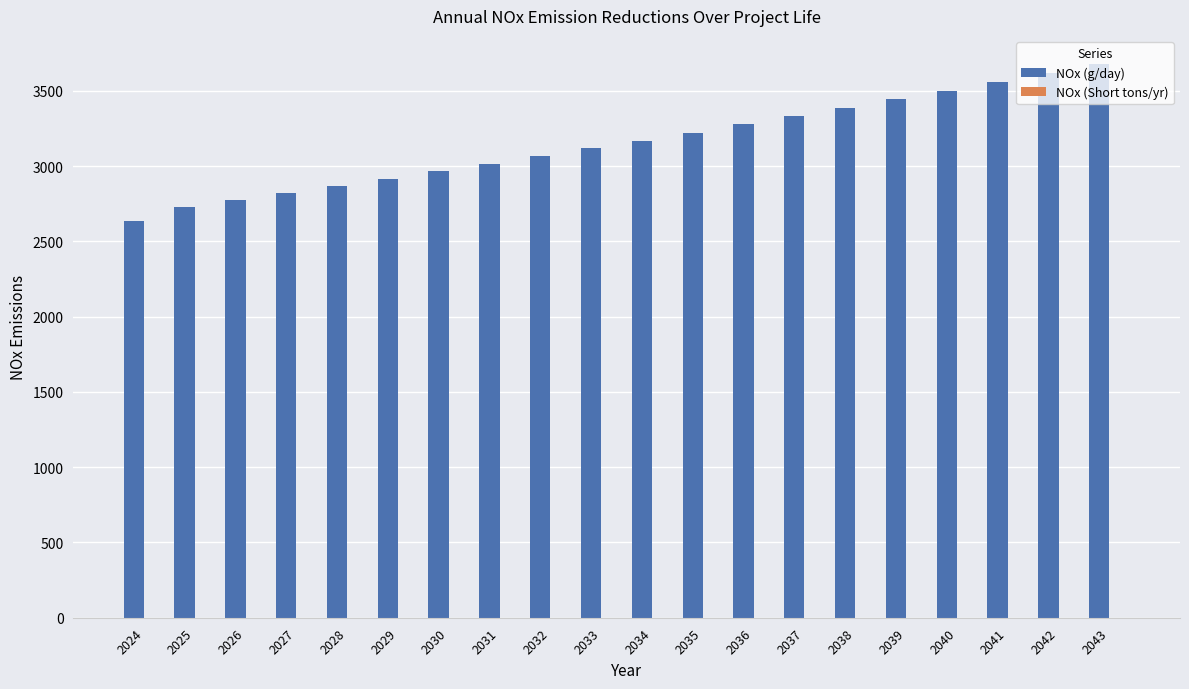

What is the total value across all series at 2035?

3223.3